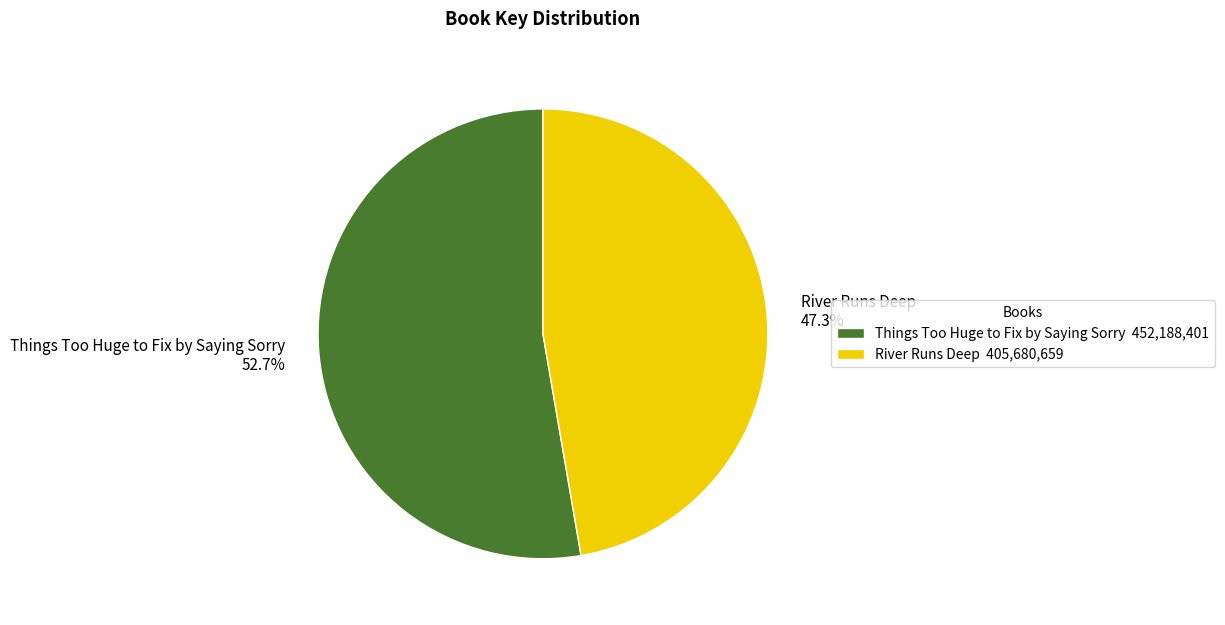

What is the ratio of the value at Things Too Huge to Fix by Saying Sorry to the value at River Runs Deep?

1.1